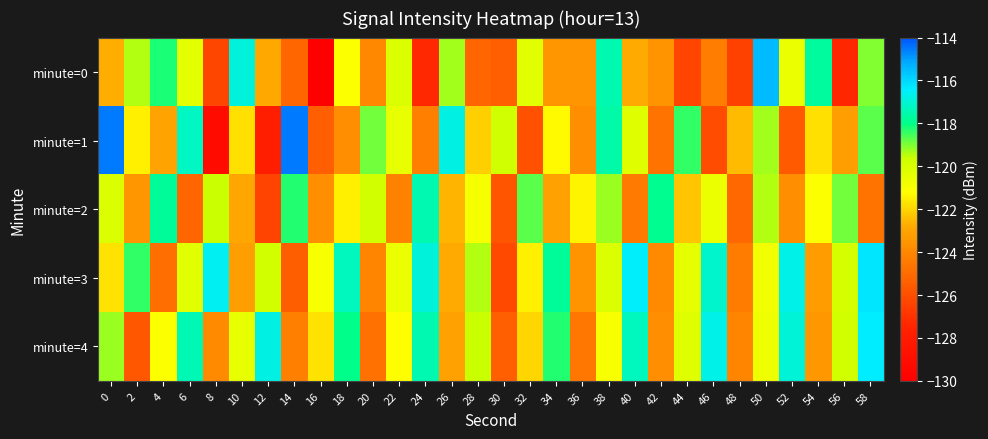

Which series changed the most between 26 and 40?

minute=3